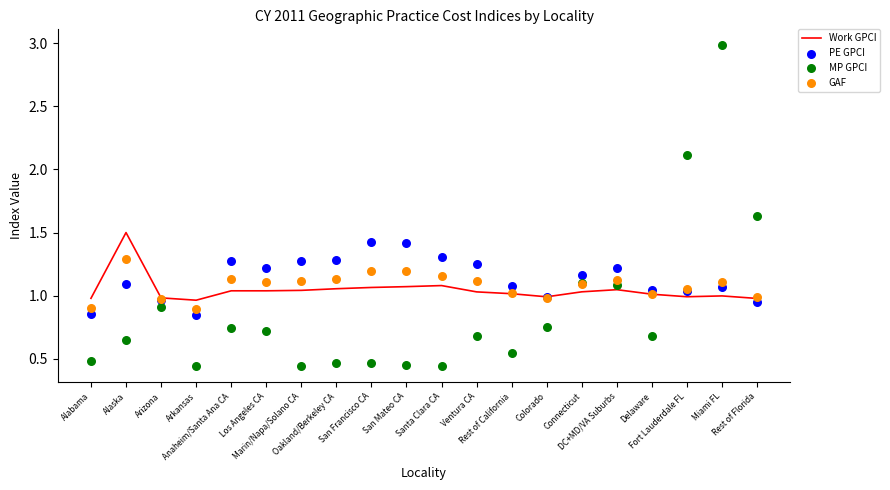

What are all the series names shown in the legend?

Work GPCI, PE GPCI, MP GPCI, GAF